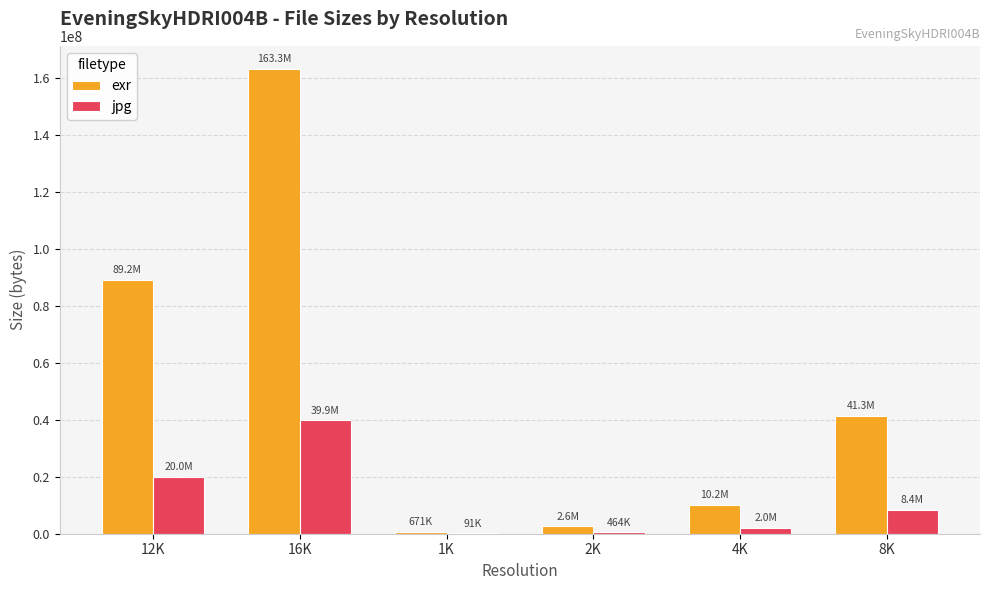

What is the highest value of the jpg series?

39899412